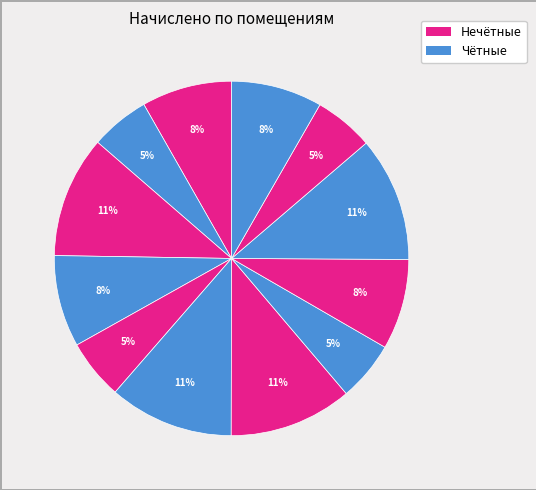

Does any single category account for the majority?

No